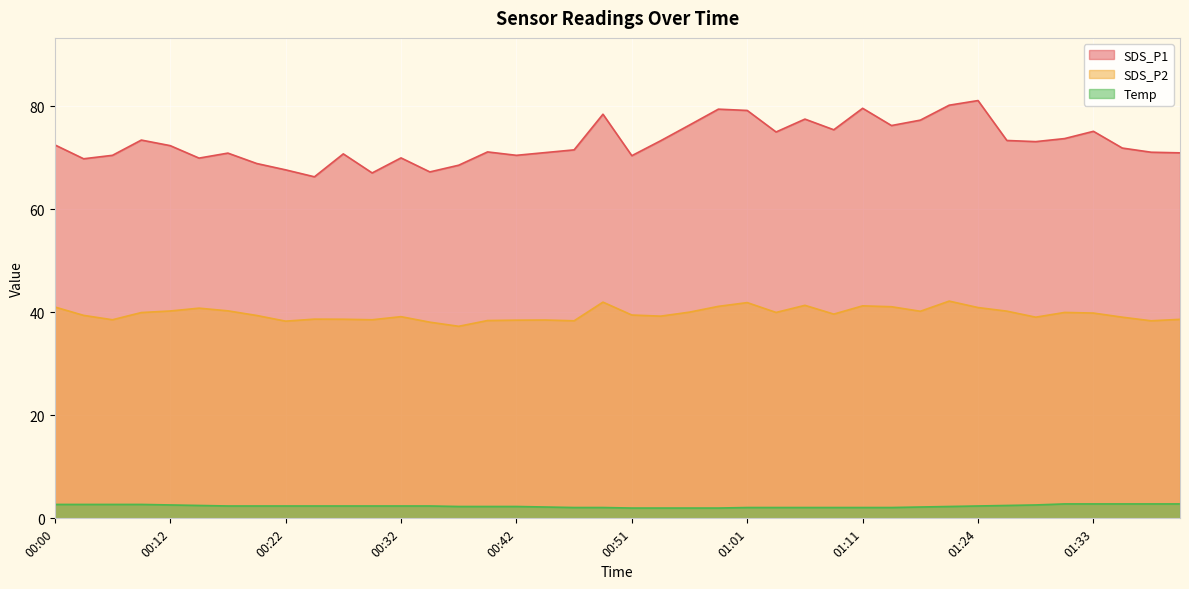

Reading left to right, extract all data points from this chart.

SDS_P1: 00:00=72.5	00:05=69.8	00:07=70.5	00:10=73.4	00:12=72.3	00:15=69.9	00:17=70.9	00:20=68.9	00:22=67.7	00:25=66.3	00:27=70.8	00:29=67.0	00:32=70.0	00:34=67.2	00:37=68.5	00:39=71.1	00:42=70.5	00:44=71.0	00:46=71.5	00:49=78.5	00:51=70.4	00:54=73.3	00:56=76.3	00:59=79.4	01:01=79.2	01:03=75.0	01:06=77.5	01:08=75.4	01:11=79.6	01:16=76.2	01:19=77.3	01:21=80.2	01:24=81.1	01:26=73.3	01:29=73.1	01:31=73.7	01:33=75.1	01:36=71.9	01:38=71.1	01:41=71.0
SDS_P2: 00:00=41.0	00:05=39.4	00:07=38.5	00:10=40.0	00:12=40.2	00:15=40.8	00:17=40.3	00:20=39.4	00:22=38.3	00:25=38.7	00:27=38.6	00:29=38.5	00:32=39.1	00:34=38.1	00:37=37.3	00:39=38.4	00:42=38.5	00:44=38.5	00:46=38.4	00:49=42.0	00:51=39.5	00:54=39.2	00:56=40.0	00:59=41.1	01:01=41.9	01:03=40.0	01:06=41.4	01:08=39.6	01:11=41.2	01:16=41.1	01:19=40.2	01:21=42.2	01:24=40.9	01:26=40.2	01:29=39.0	01:31=40.0	01:33=39.9	01:36=39.0	01:38=38.4	01:41=38.6
Temp: 00:00=2.7	00:05=2.7	00:07=2.7	00:10=2.7	00:12=2.6	00:15=2.5	00:17=2.4	00:20=2.4	00:22=2.4	00:25=2.4	00:27=2.4	00:29=2.4	00:32=2.4	00:34=2.4	00:37=2.3	00:39=2.3	00:42=2.3	00:44=2.2	00:46=2.1	00:49=2.1	00:51=2.0	00:54=2.0	00:56=2.0	00:59=2.0	01:01=2.1	01:03=2.1	01:06=2.1	01:08=2.1	01:11=2.1	01:16=2.1	01:19=2.2	01:21=2.3	01:24=2.4	01:26=2.5	01:29=2.6	01:31=2.8	01:33=2.8	01:36=2.8	01:38=2.8	01:41=2.8